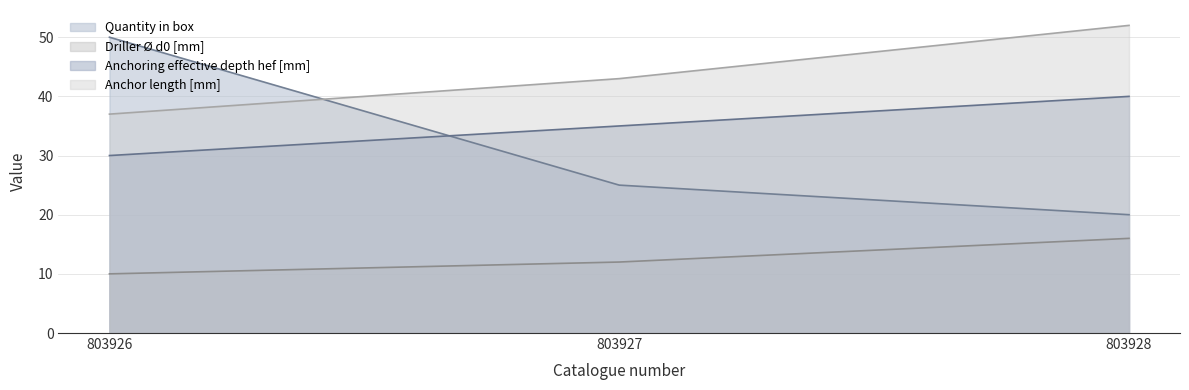

Where does the Driller Ø d0 [mm] series first go above 12?

803928